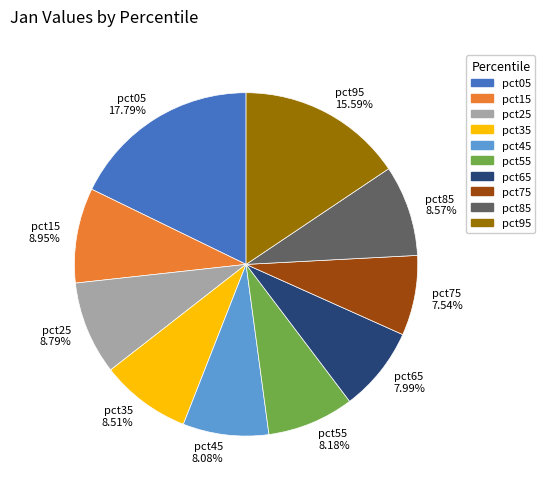

Which category has the biggest portion of the pie?

pct05